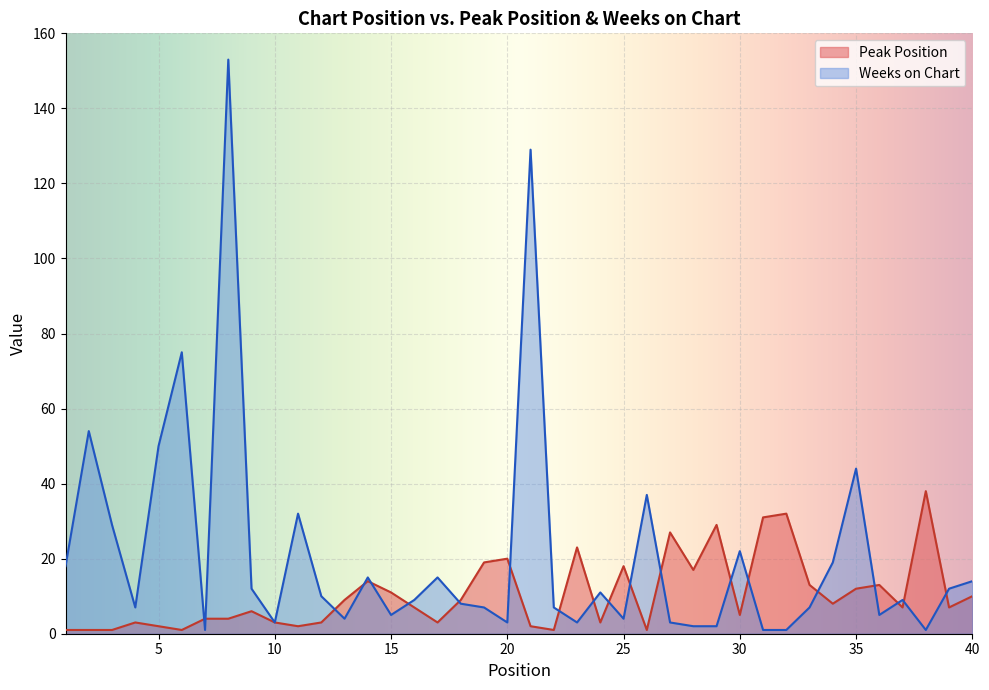

List the series in order of their peak value, lowest first.

Peak Position, Weeks on Chart